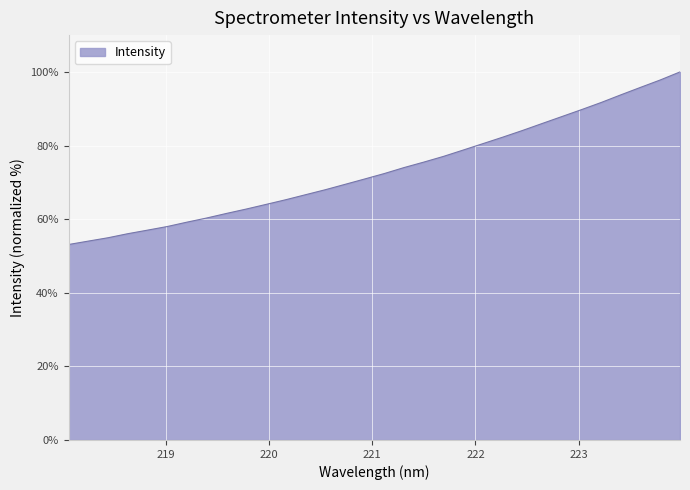

How many lines are shown in the chart?

1